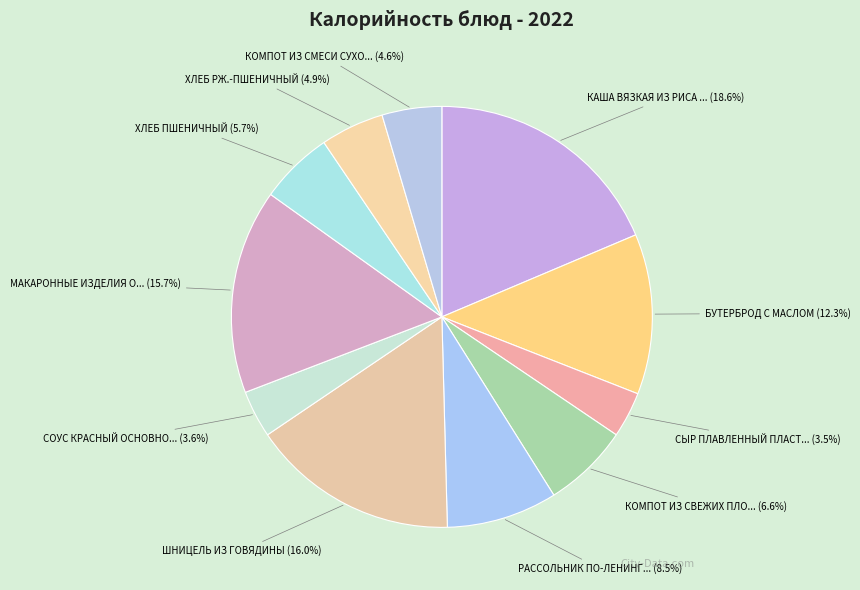

Count the number of slices in the pie.

11